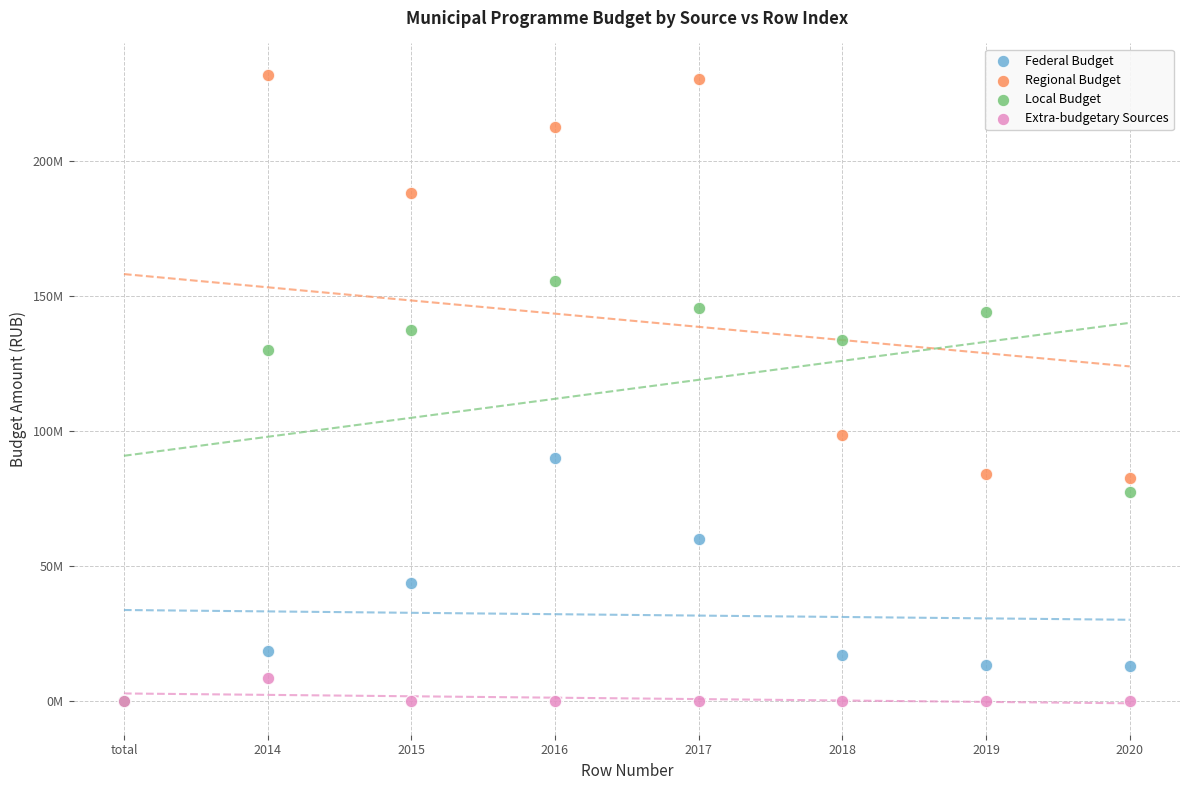

Which series contains the highest Y value?

Regional Budget